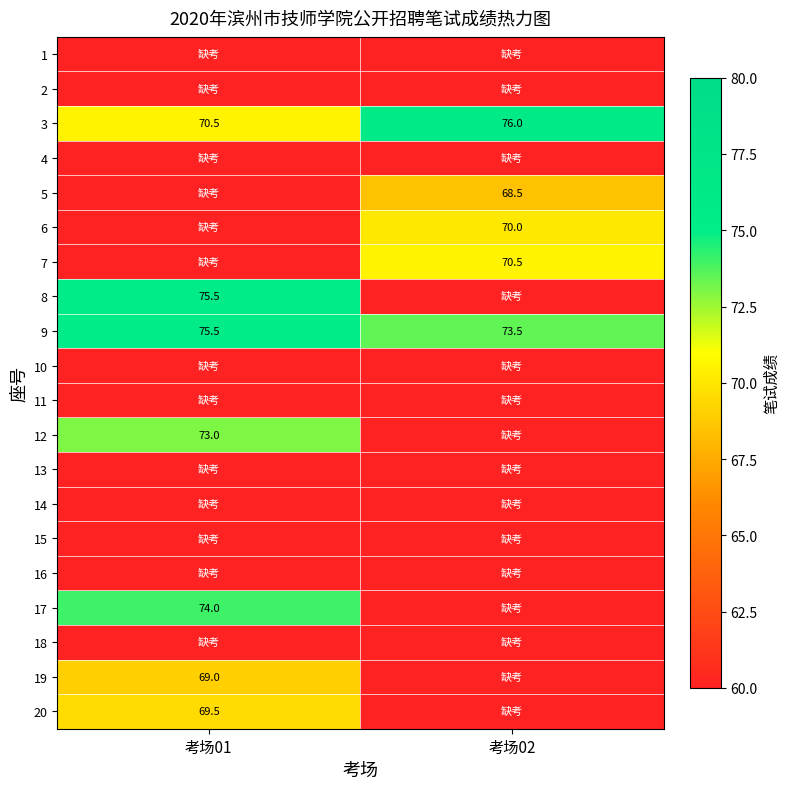

At which category is the sum across all series the highest?

考场01